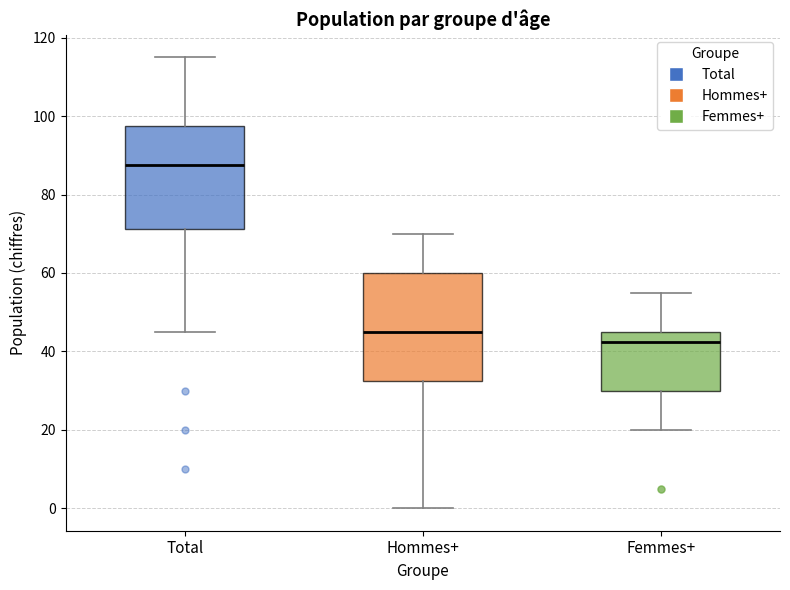

Reading left to right, transcribe this box plot: for each box, give where its median line is, the range the box spans, and where its two whiskers end, as read against the y-axis. The values are not printed on the chart, so give them approximately, as read against the axis.

Total: median 88, box 72 to 98, whiskers 46 to 116
Hommes+: median 46, box 32 to 60, whiskers 0 to 70
Femmes+: median 42, box 30 to 46, whiskers 20 to 56